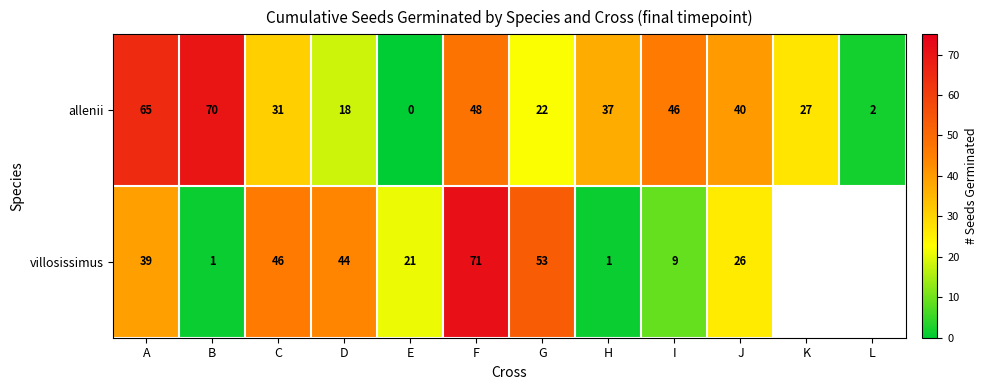

What is the difference between the highest and lowest values at A?

26